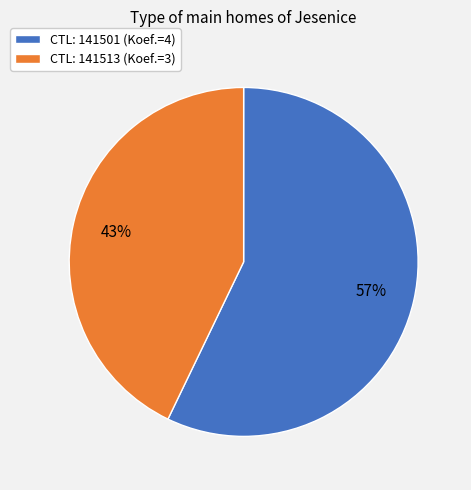

Is it true that CTL: 141513 (Koef.=3) is 52% of the pie?

False